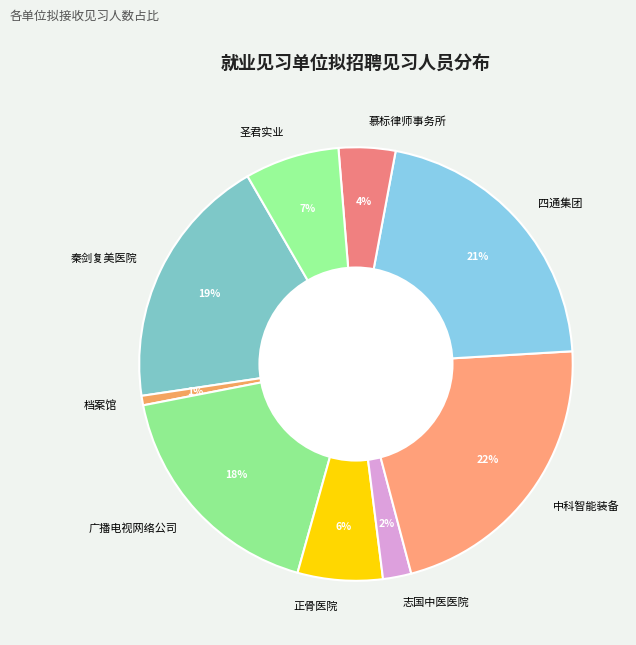

Is it true that 中科智能装备 is 22% of the pie?

True